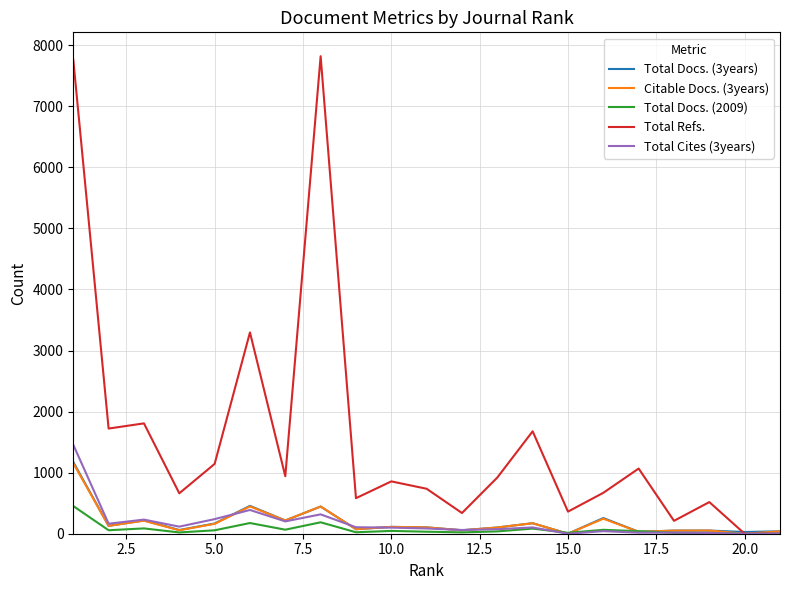

Which series has the largest range (max minus min)?

Total Refs.